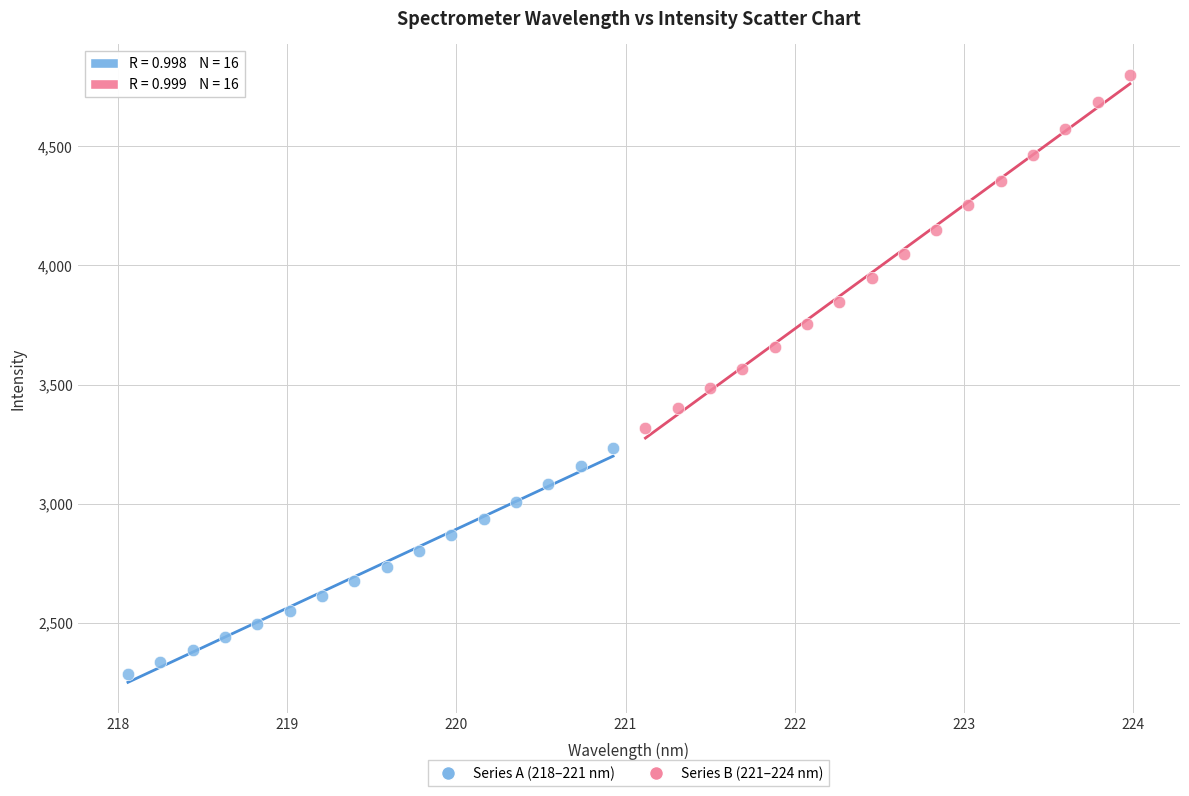

What are all the series names shown in the legend?

Series A (218–221 nm), Series B (221–224 nm)